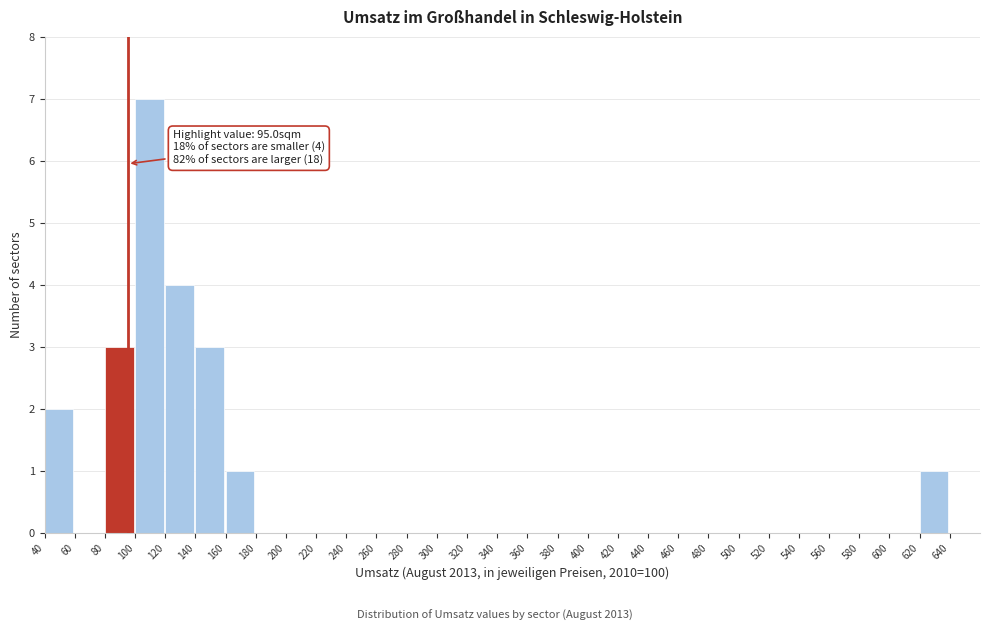

Over which range of the x-axis is the bar tallest?

100 to 120